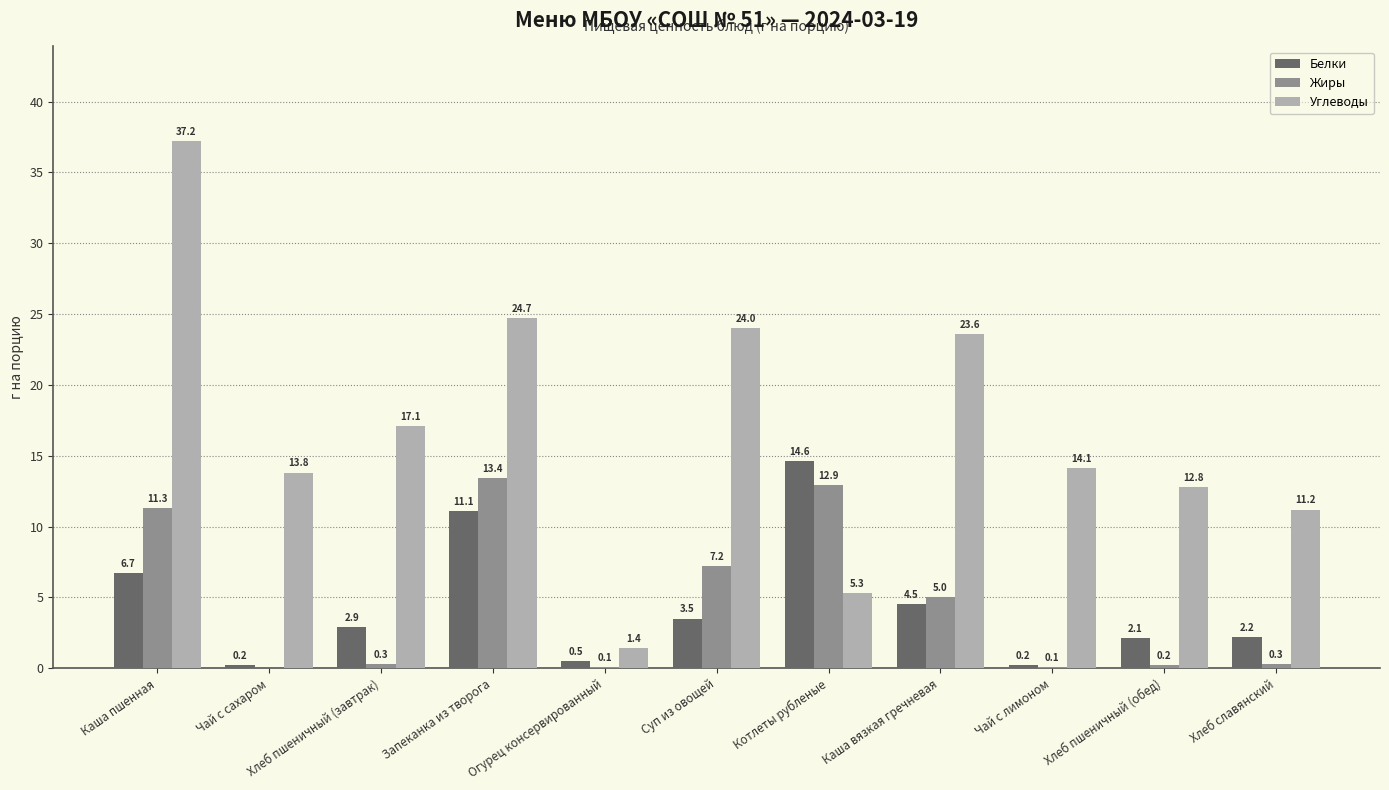

The value of Белки at Хлеб славянский is 2.2. True or false?

True